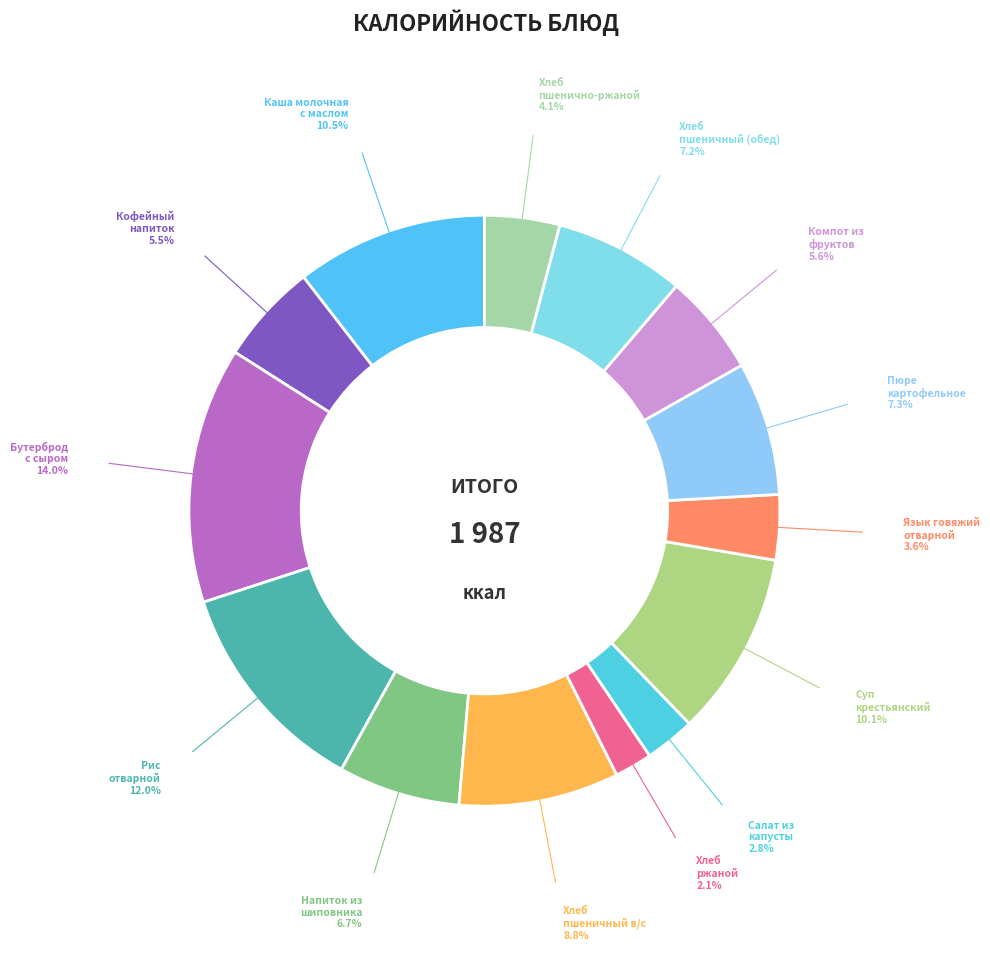

Count the number of slices in the pie.

14